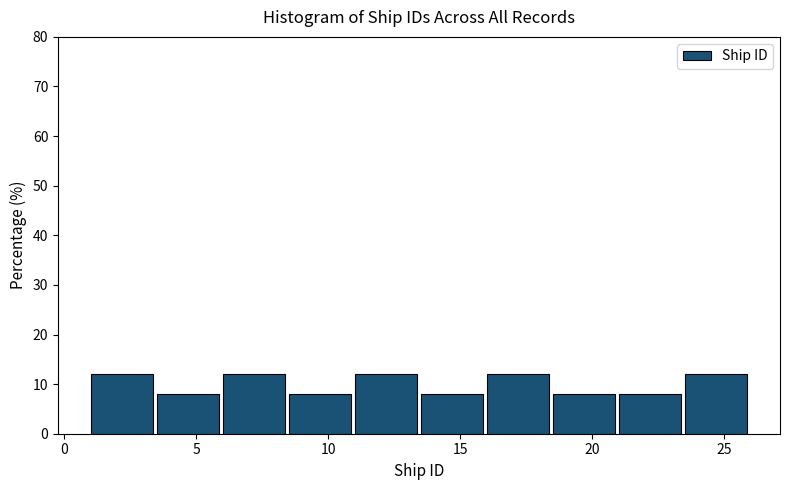

How tall is the bar that spans 6.0 to 8.5 on the x-axis? The values are not printed on the chart, so give them approximately, as read against the axis.

12